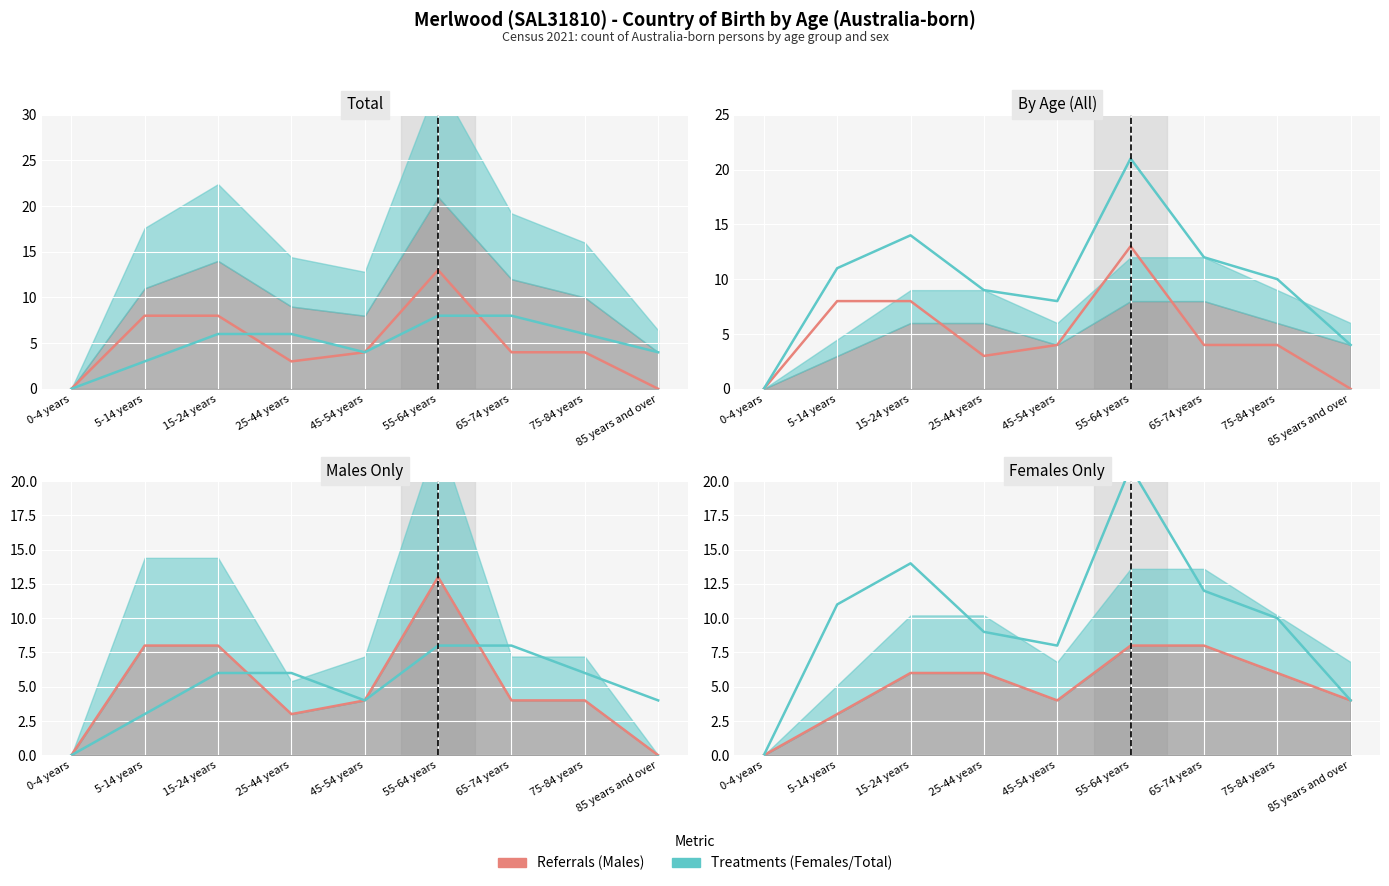

Which category has the highest value in the Referrals (Males) series?

55-64 years